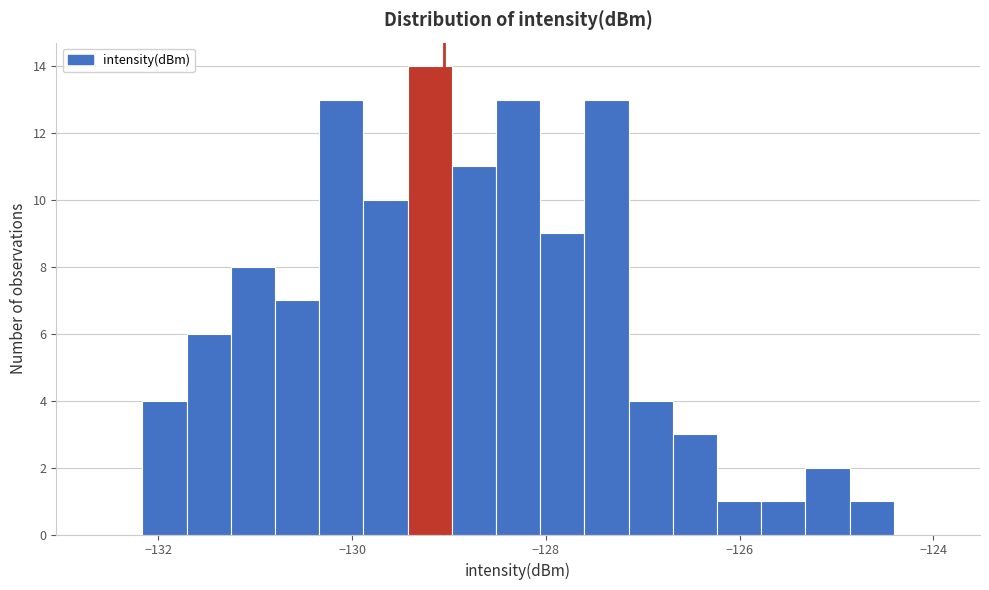

Around what value on the x-axis is the tallest bar? Give the approximate position of its centre, as read against the axis.

-129.2